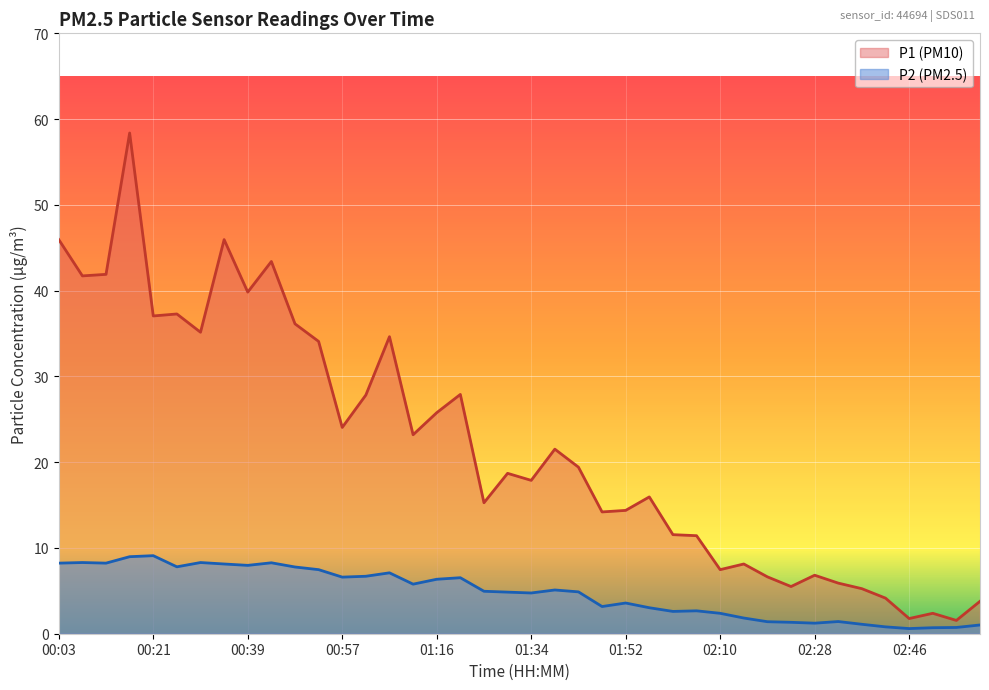

At which category is the sum across all series the highest?

00:16